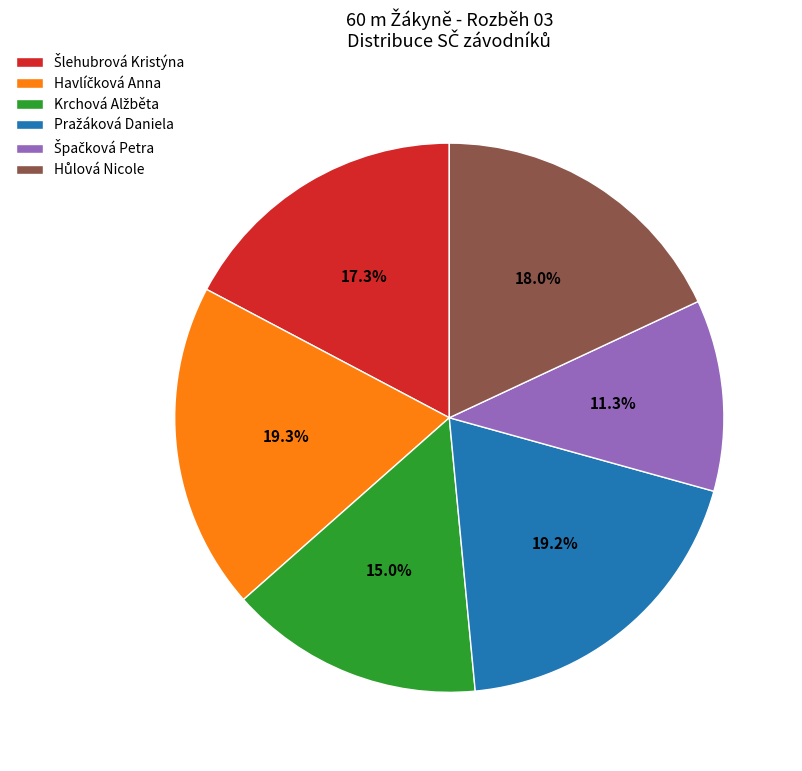

Does any single category account for the majority?

No